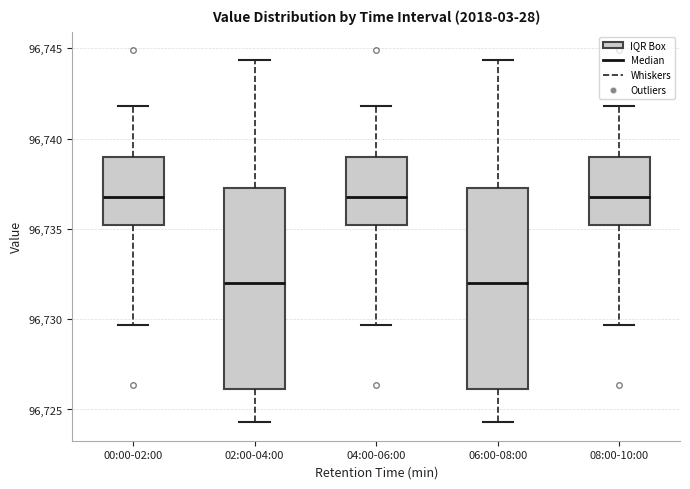

Reading left to right, transcribe this box plot: for each box, give where its median line is, the range the box spans, and where its two whiskers end, as read against the y-axis. The values are not printed on the chart, so give them approximately, as read against the axis.

00:00-02:00: median 96737.0, box 96735.0 to 96739.0, whiskers 96729.5 to 96742.0
02:00-04:00: median 96732.0, box 96726.0 to 96737.5, whiskers 96724.5 to 96744.5
04:00-06:00: median 96737.0, box 96735.0 to 96739.0, whiskers 96729.5 to 96742.0
06:00-08:00: median 96732.0, box 96726.0 to 96737.5, whiskers 96724.5 to 96744.5
08:00-10:00: median 96737.0, box 96735.0 to 96739.0, whiskers 96729.5 to 96742.0